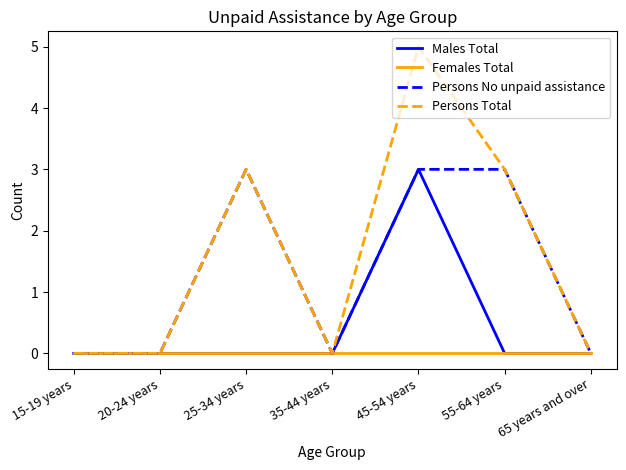

Which series has the largest total across all categories?

Persons Total